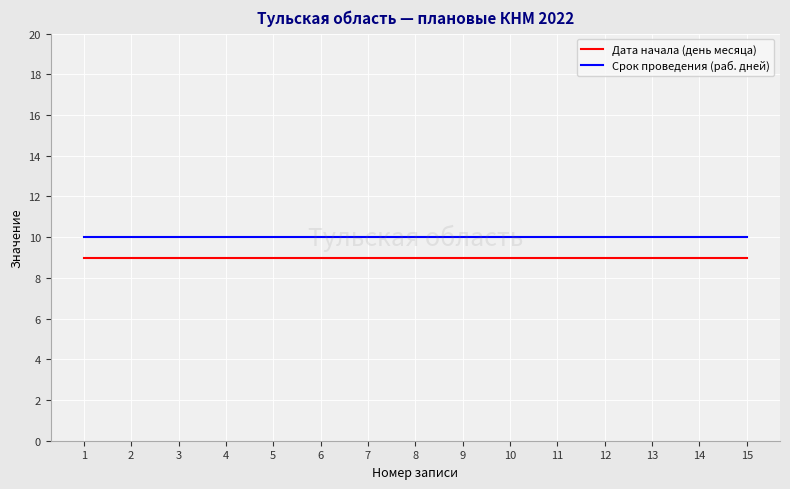

Does the chart display data point markers on the line(s)?

No